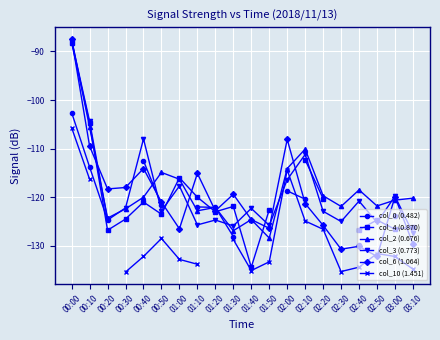

The value of col_2 (0.676) at 02:10 is -110.1. True or false?

True